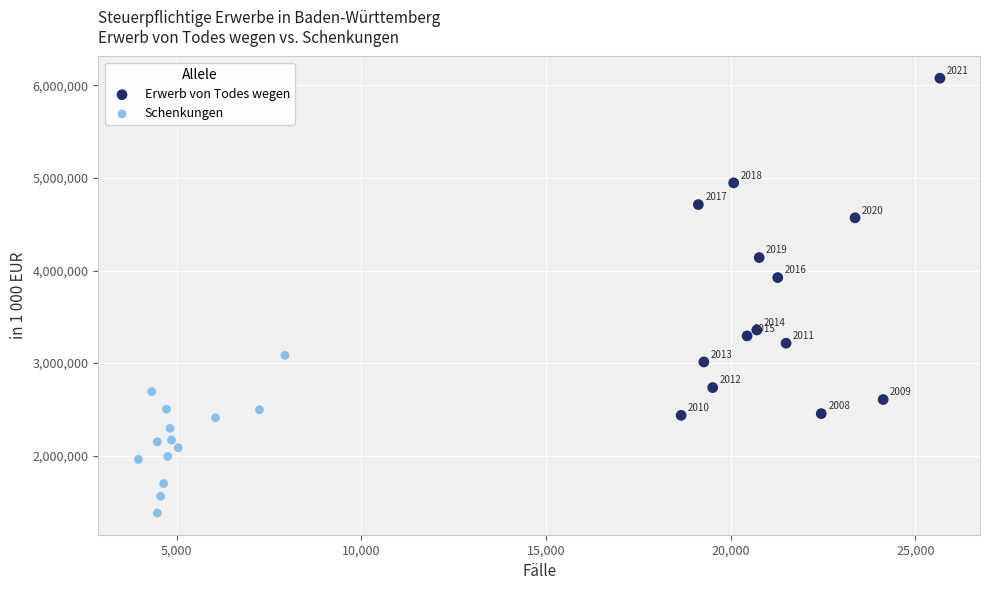

Which series has the widest spread of Y values?

Erwerb von Todes wegen